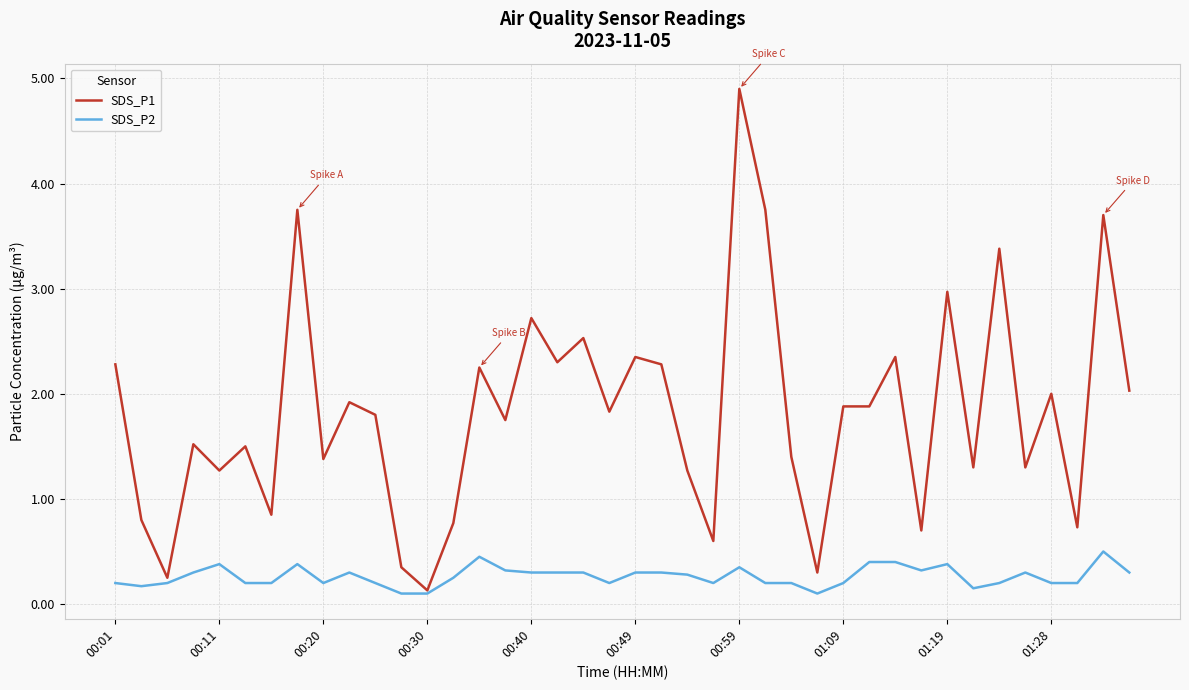

Which series has the largest range (max minus min)?

SDS_P1